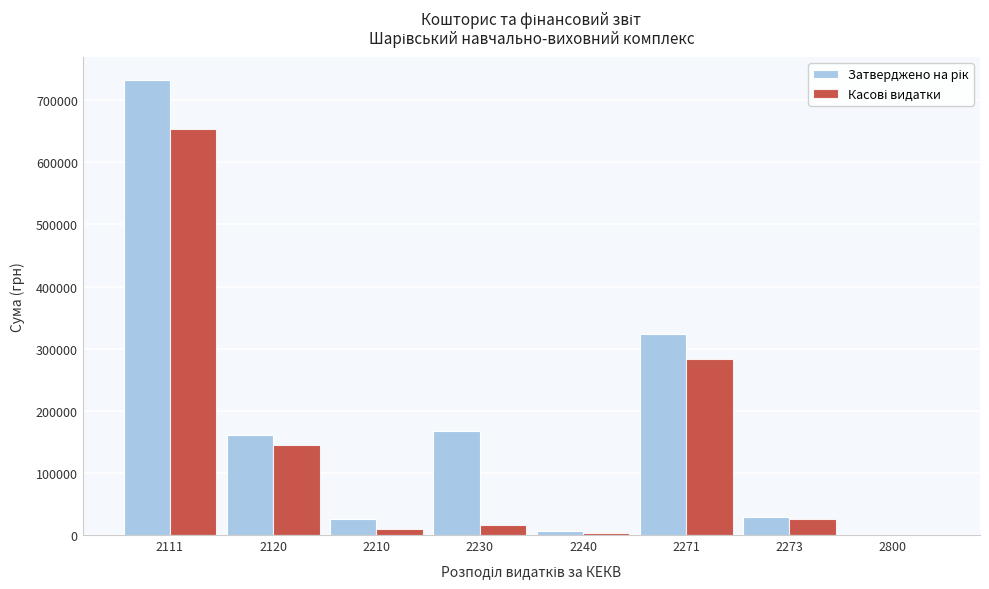

At which category is the sum across all series the highest?

2111